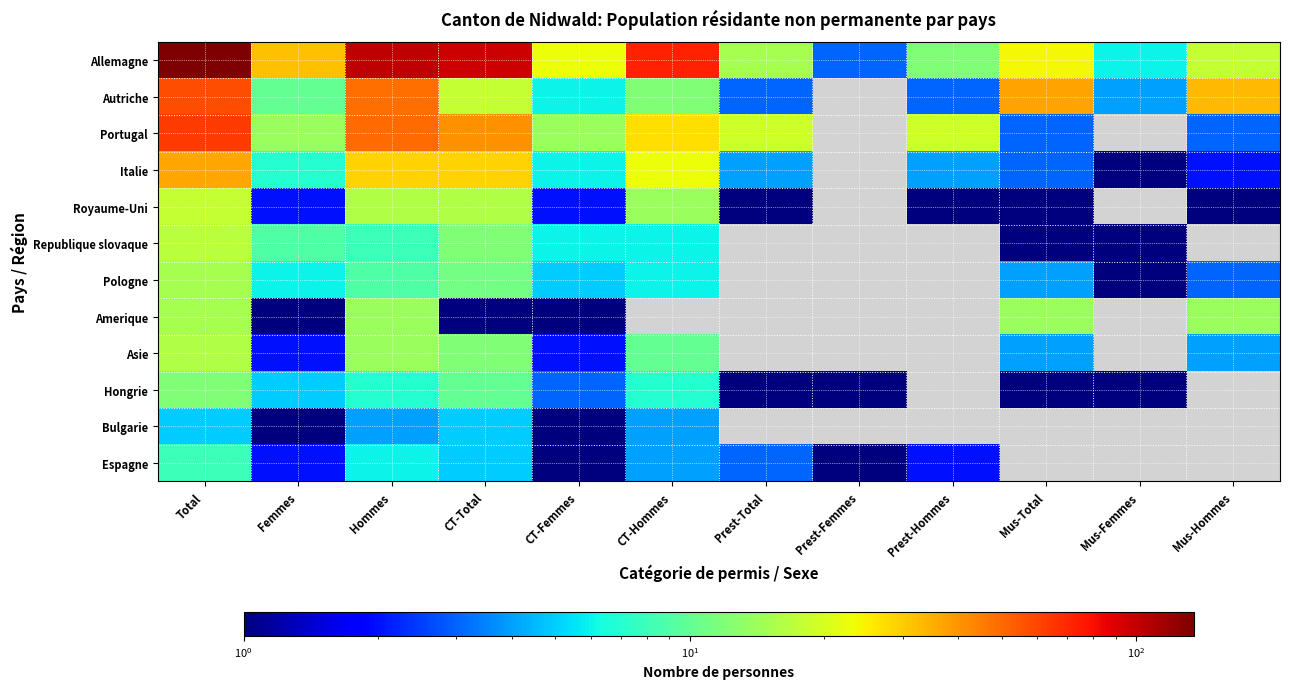

Is it true that Espagne equals 0.9 at Prest-Total?

False